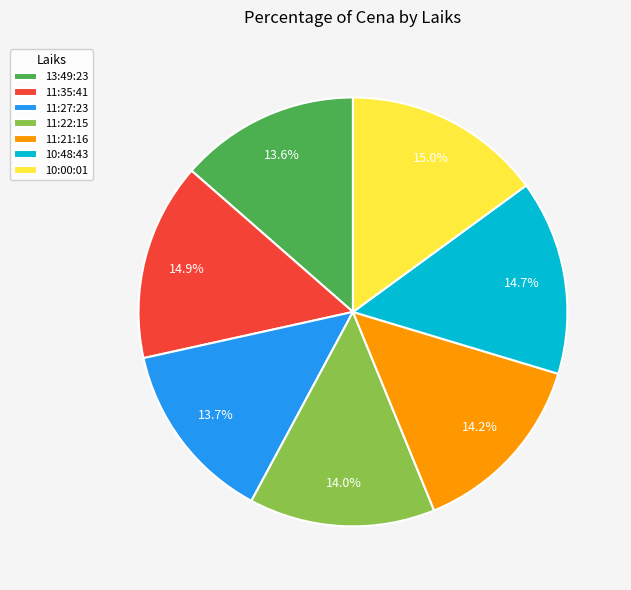

To the nearest percent, what is the difference between the largest and smallest slice percentages?

1%